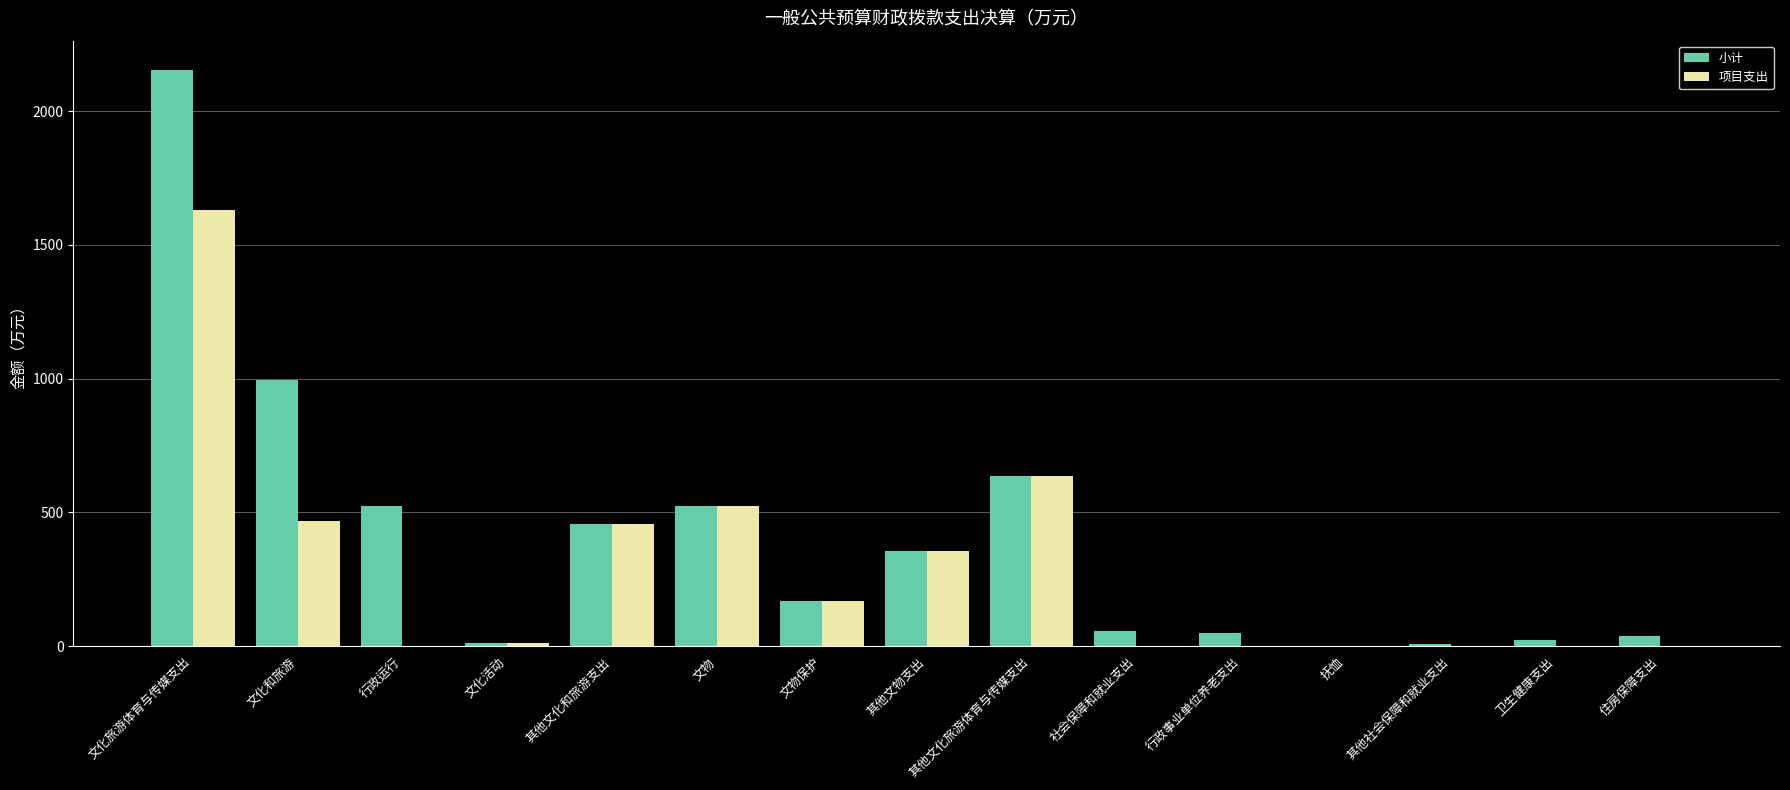

What is the sum of the 项目支出 values at 其他文化旅游体育与传媒支出 and 其他文化和旅游支出?

1092.5